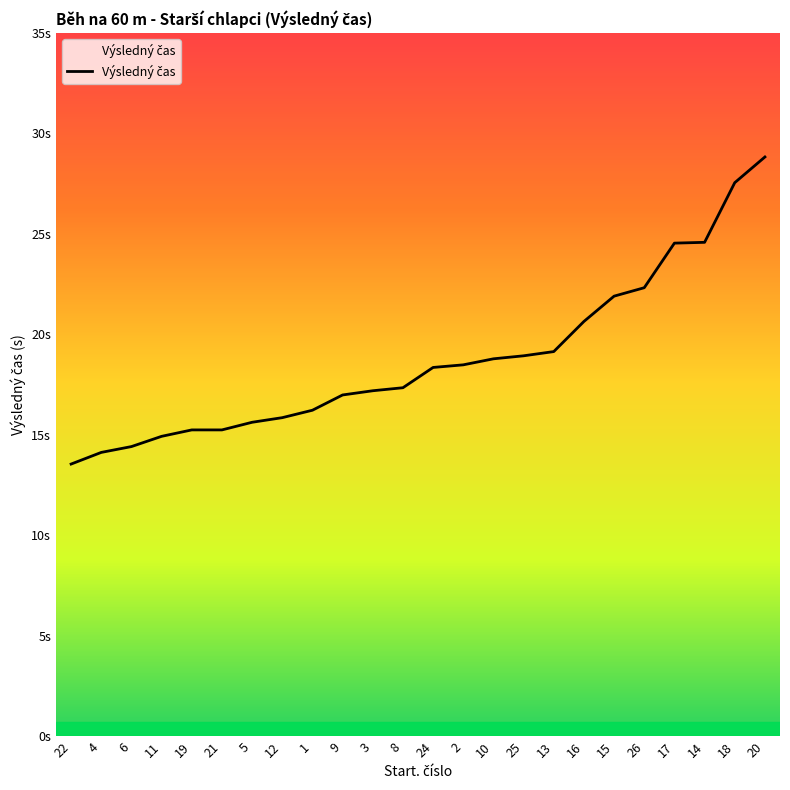

What is the change in value from 22 to 4?

+0.6